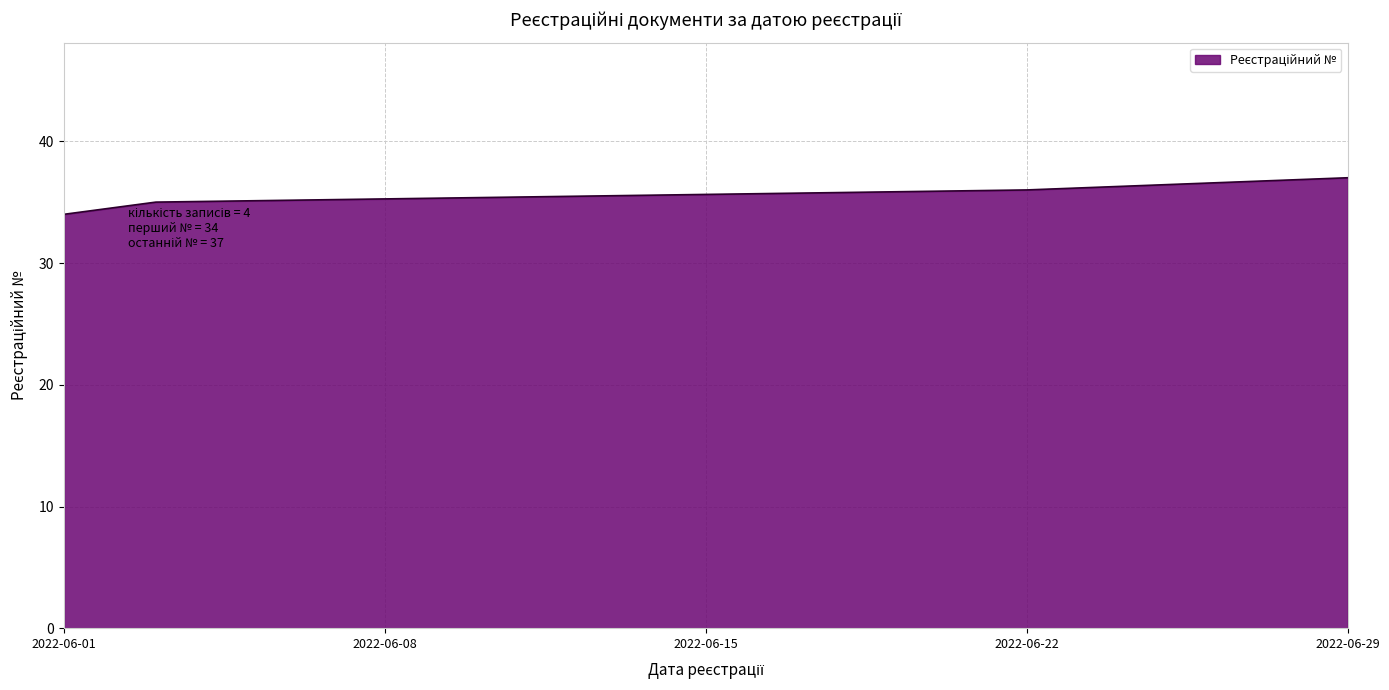

What is the minimum value shown in the chart?

34